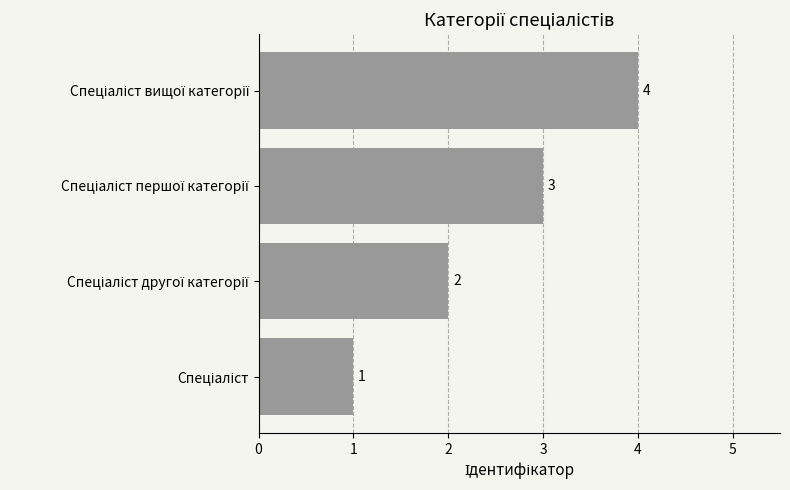

What is the sum of all values?

10